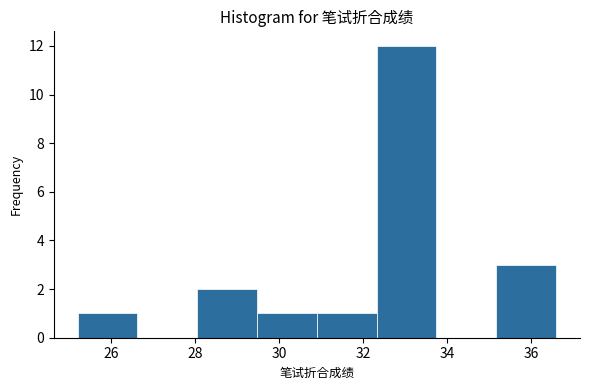

Reading left to right, transcribe this chart: for each bar, give the range it covers on the x-axis and its height. Neither the bar edges nor the heights are printed on the chart, so give them approximately, as read against the axes.

25.2 to 26.6: 1
26.6 to 28.0: 0
28.0 to 29.4: 2
29.4 to 31.0: 1
31.0 to 32.4: 1
32.4 to 33.8: 12
33.8 to 35.2: 0
35.2 to 36.6: 3